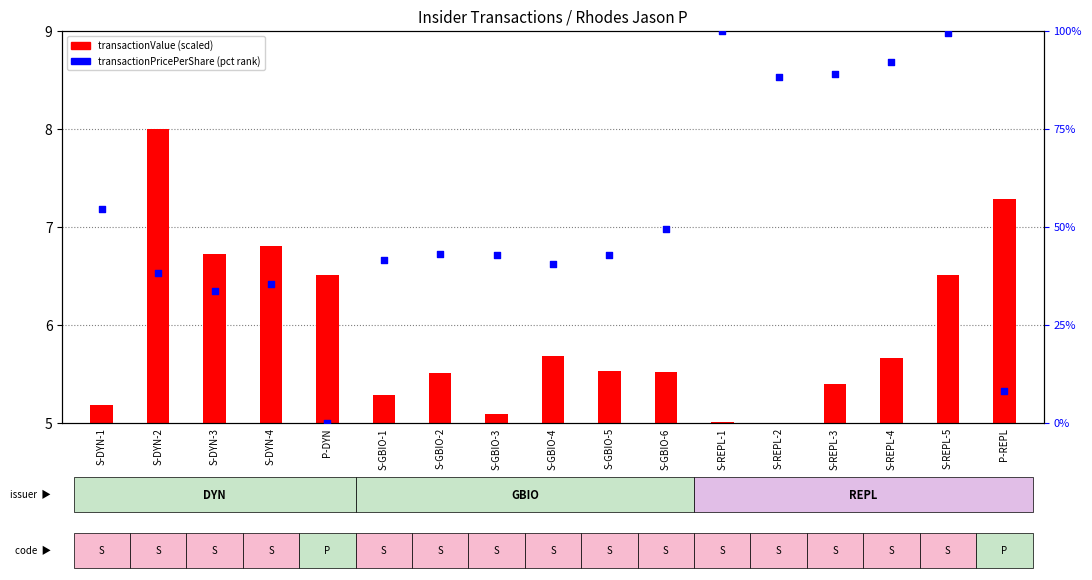

Between S-REPL-4 and S-GBIO-2, which is larger?

S-REPL-4